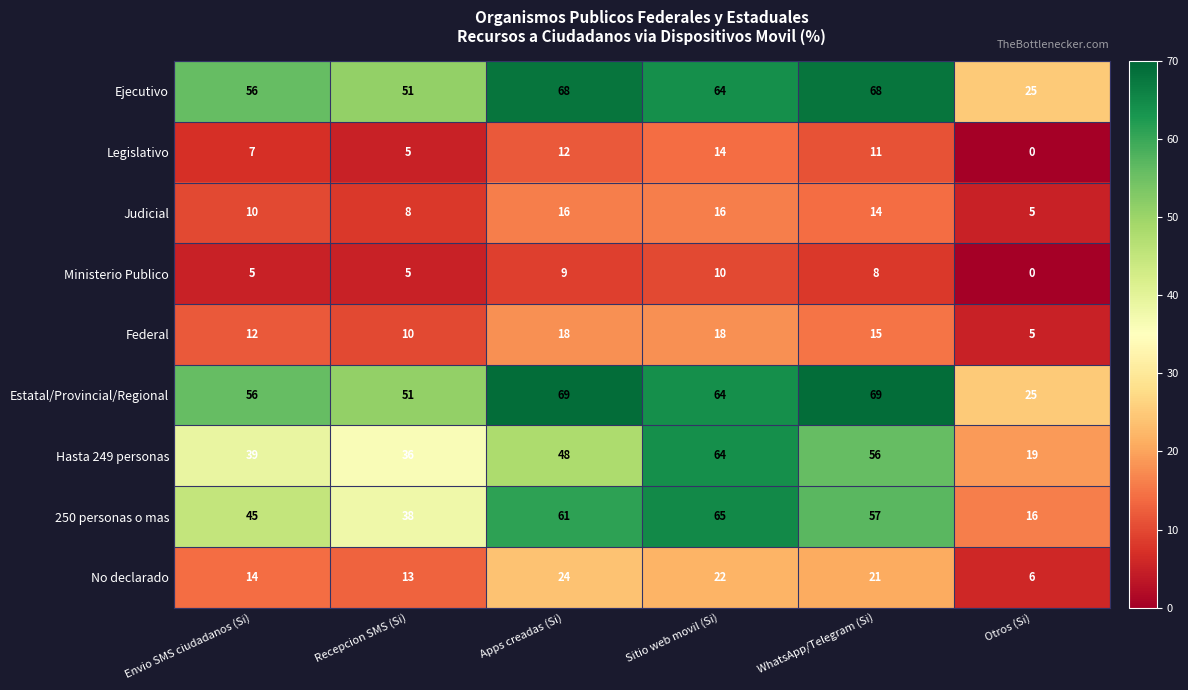

At which label is Estatal/Provincial/Regional closest to 47?

Recepcion SMS (Si)